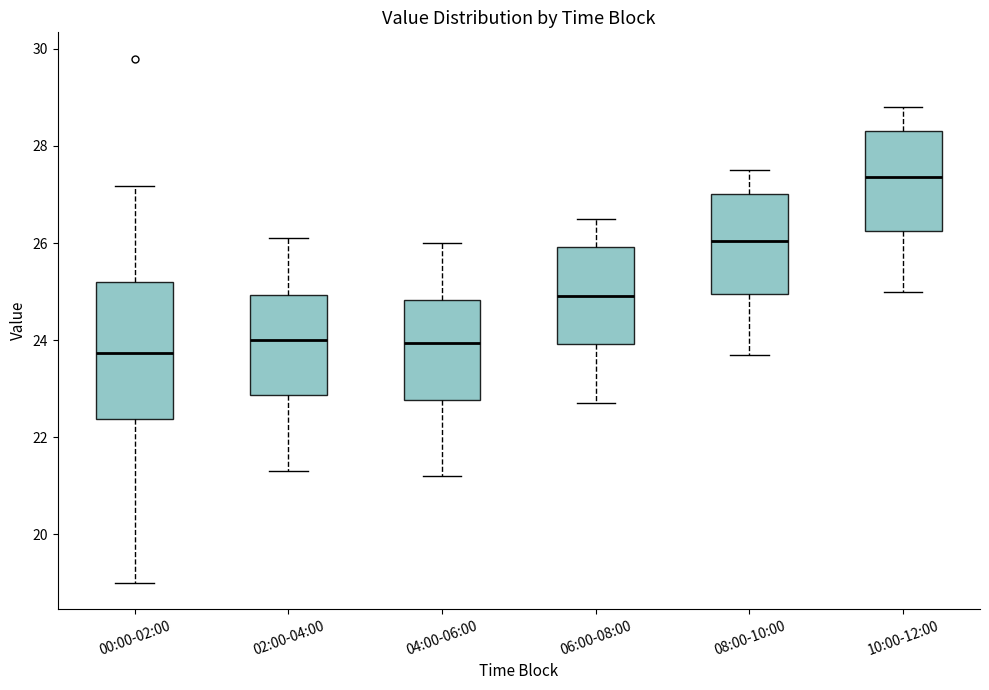

Which box has the lowest median line?

00:00-02:00